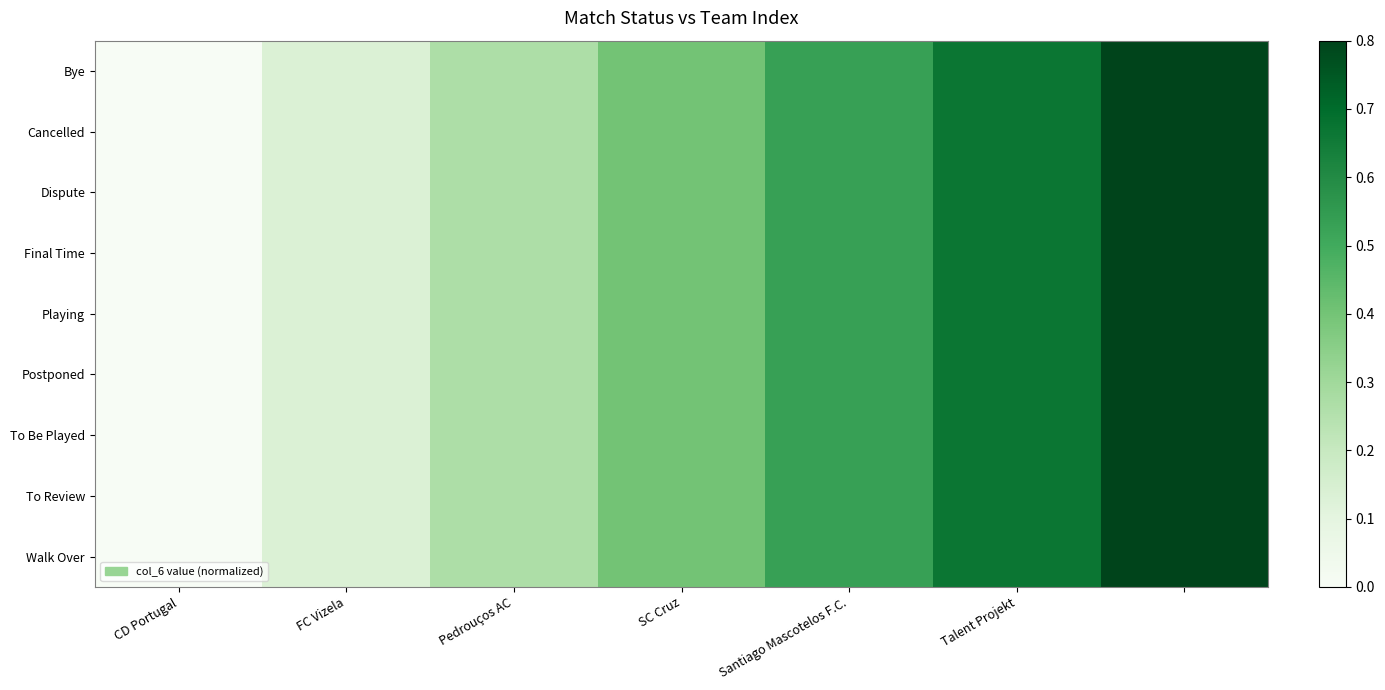

Reading right to left, transcribe all the data shown in this chart.

Bye: 0.8	0.7	0.5	0.4	0.3	0.1	0.0
Cancelled: 0.8	0.7	0.5	0.4	0.3	0.1	0.0
Dispute: 0.8	0.7	0.5	0.4	0.3	0.1	0.0
Final Time: 0.8	0.7	0.5	0.4	0.3	0.1	0.0
Playing: 0.8	0.7	0.5	0.4	0.3	0.1	0.0
Postponed: 0.8	0.7	0.5	0.4	0.3	0.1	0.0
To Be Played: 0.8	0.7	0.5	0.4	0.3	0.1	0.0
To Review: 0.8	0.7	0.5	0.4	0.3	0.1	0.0
Walk Over: 0.8	0.7	0.5	0.4	0.3	0.1	0.0